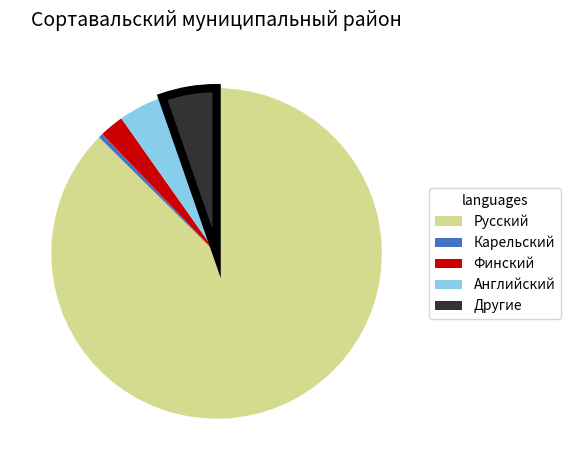

Approximately how many times larger is the value at Финский compared to Английский?

0.5